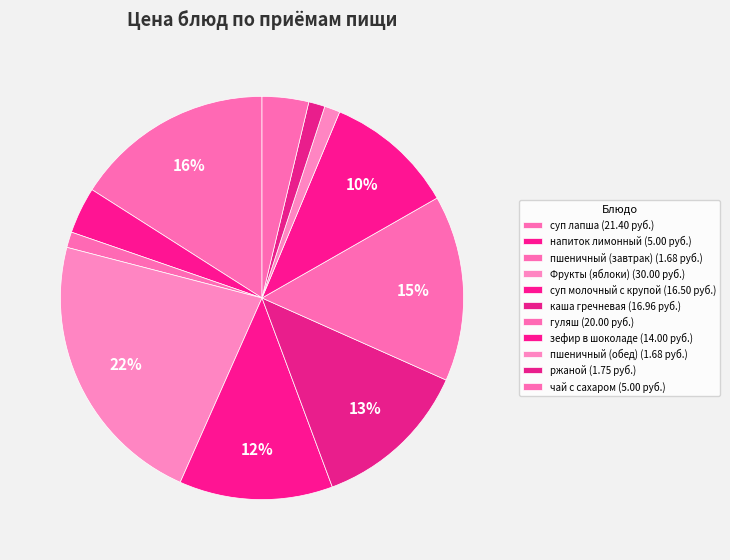

To the nearest percent, what is the difference between the largest and smallest slice percentages?

21%